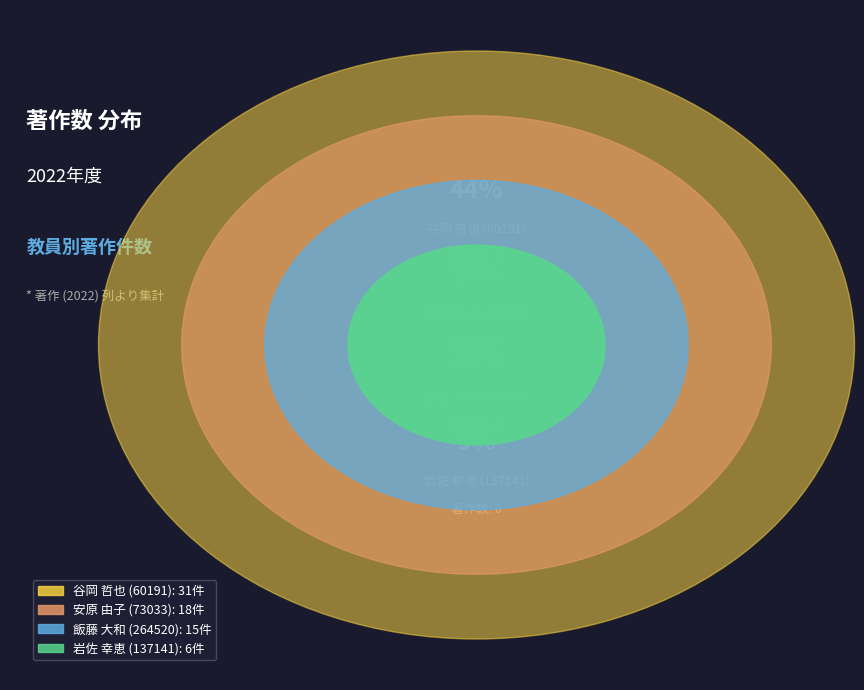

What is the smallest slice in the pie chart?

岩佐 幸恵 (137141)